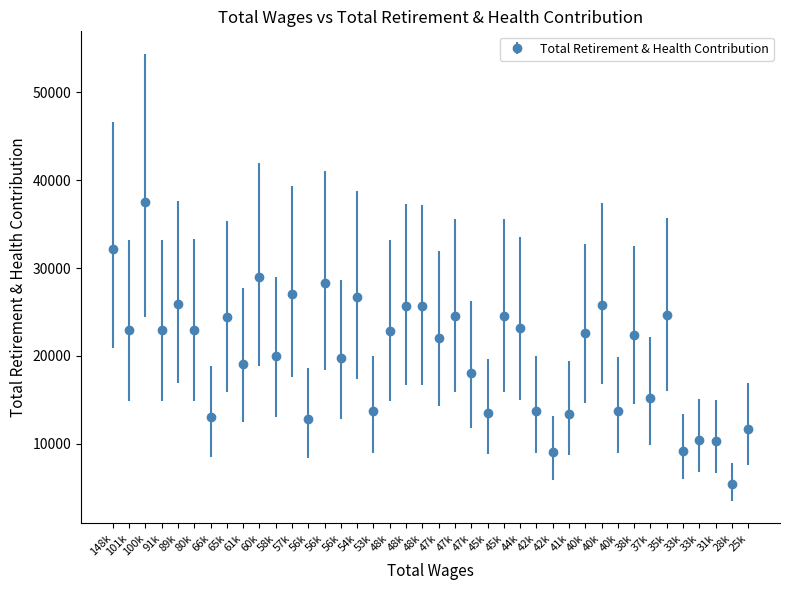

How many lines are shown in the chart?

1